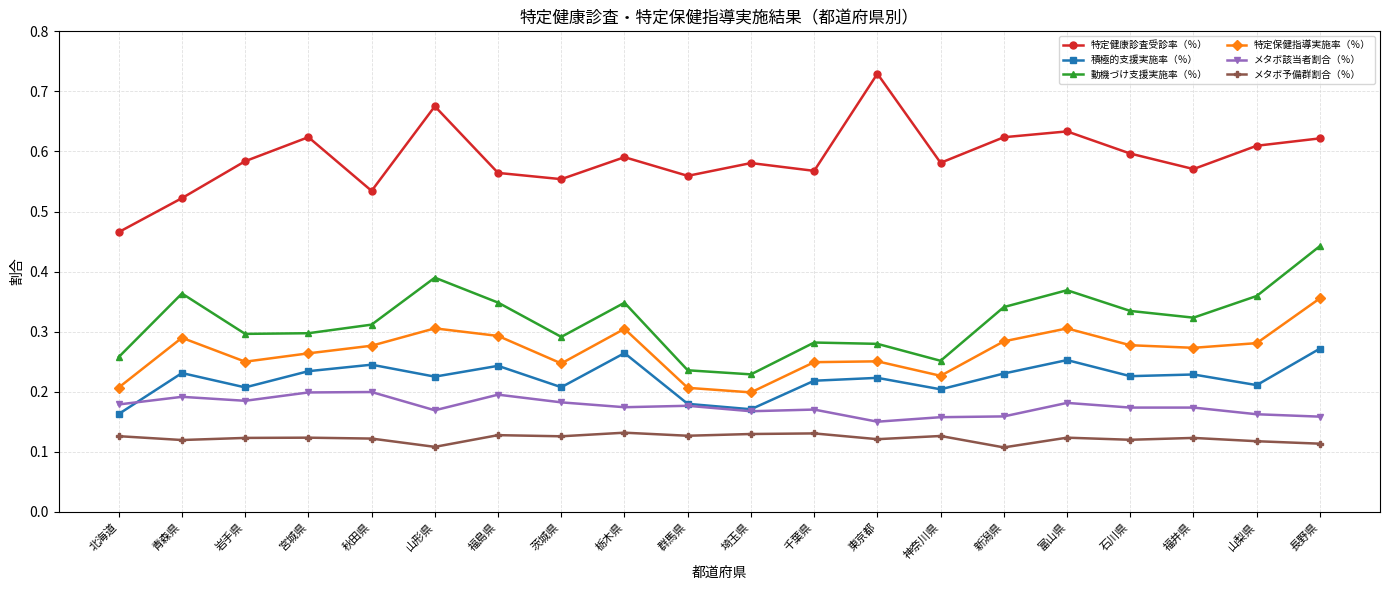

How many distinct data groups are displayed?

6